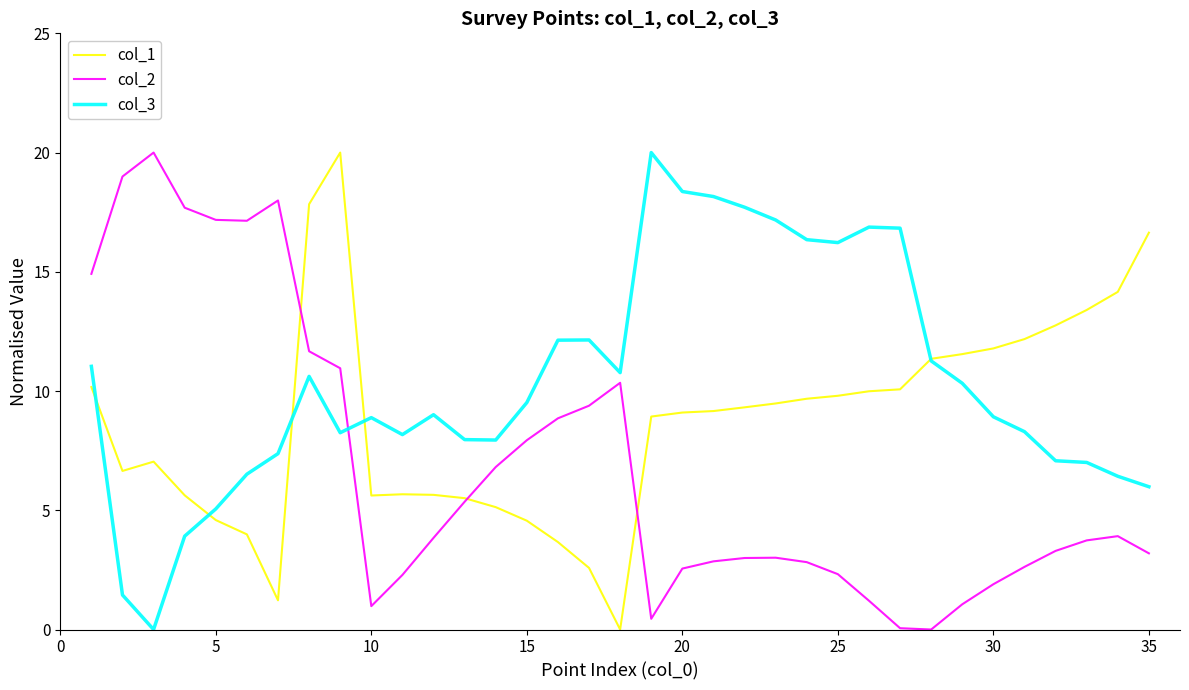

Which series has the largest total across all categories?

col_3